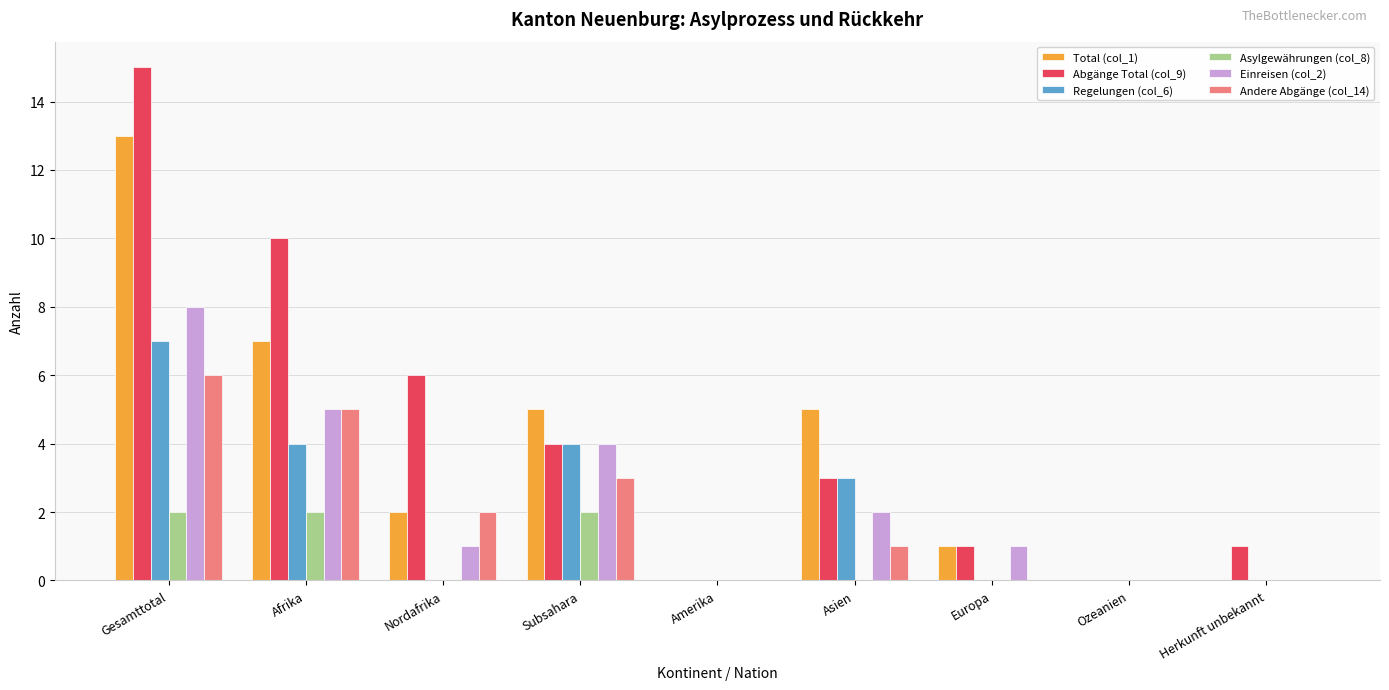

At which category is the sum across all series the highest?

Gesamttotal